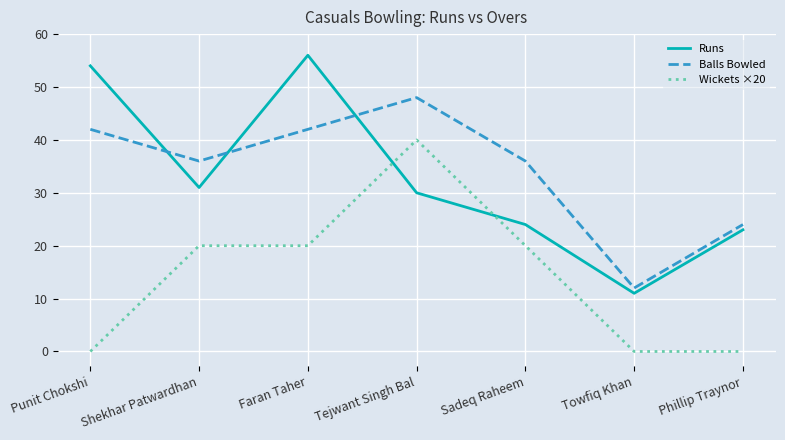

True or false: Balls Bowled and Wickets ×20 intersect in this chart.

False